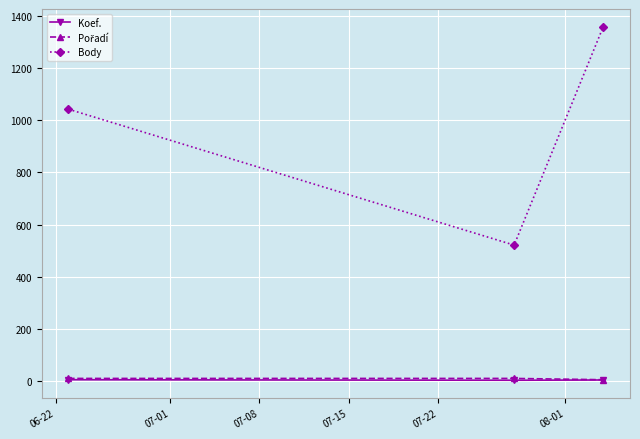

What is the maximum value shown in the chart?

1360